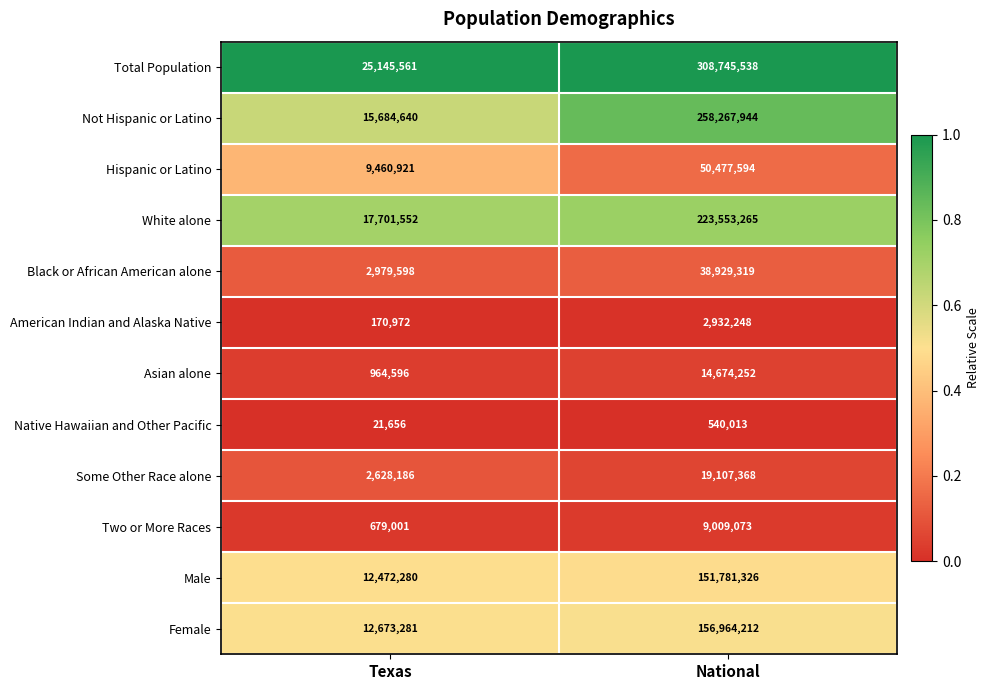

The value of White alone at Texas is 17701552. True or false?

True